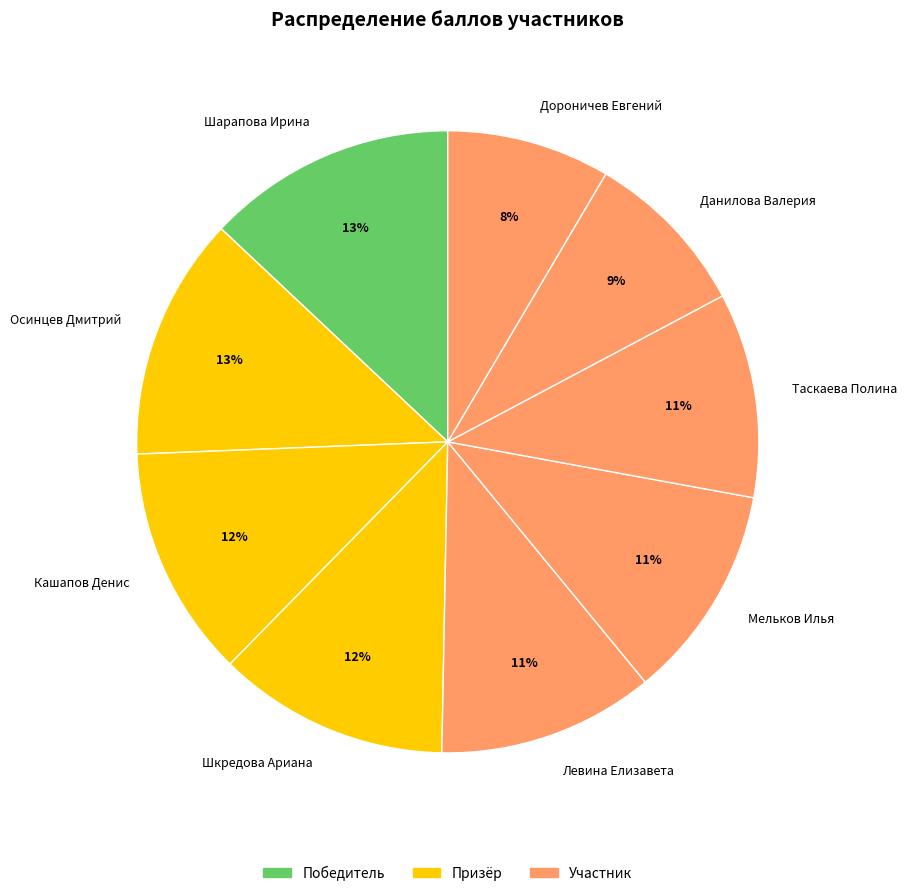

Which has a higher value, Мельков Илья or Дороничев Евгений?

Мельков Илья